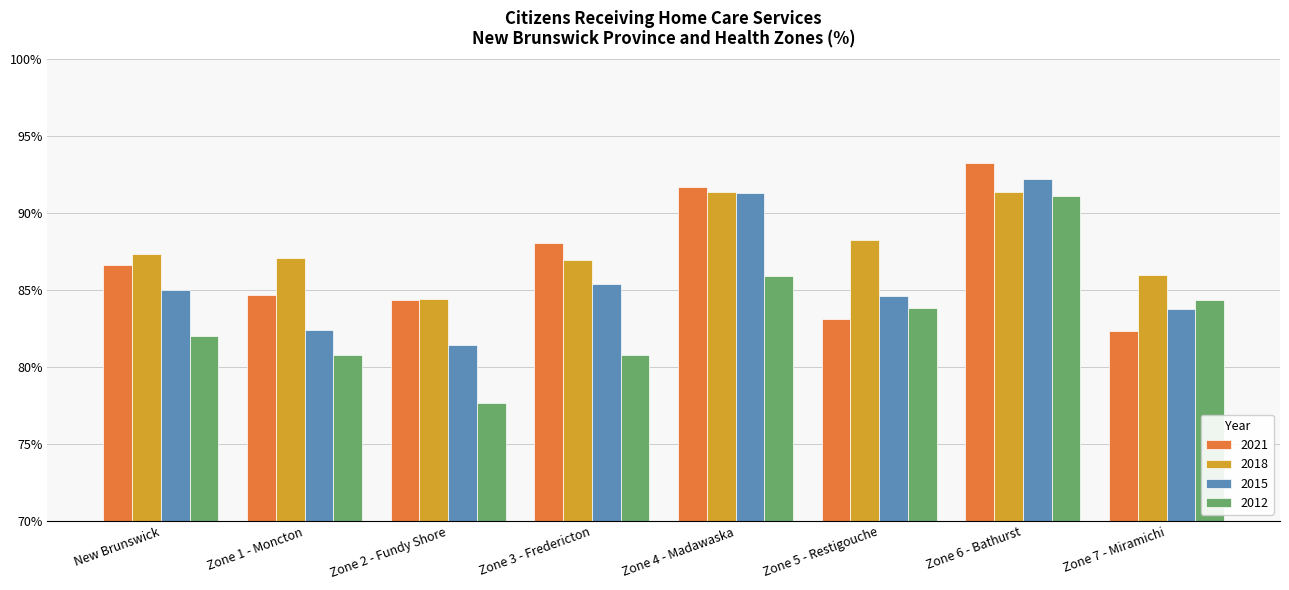

What is the difference between the highest and lowest values at Zone 4 - Madawaska?

5.7